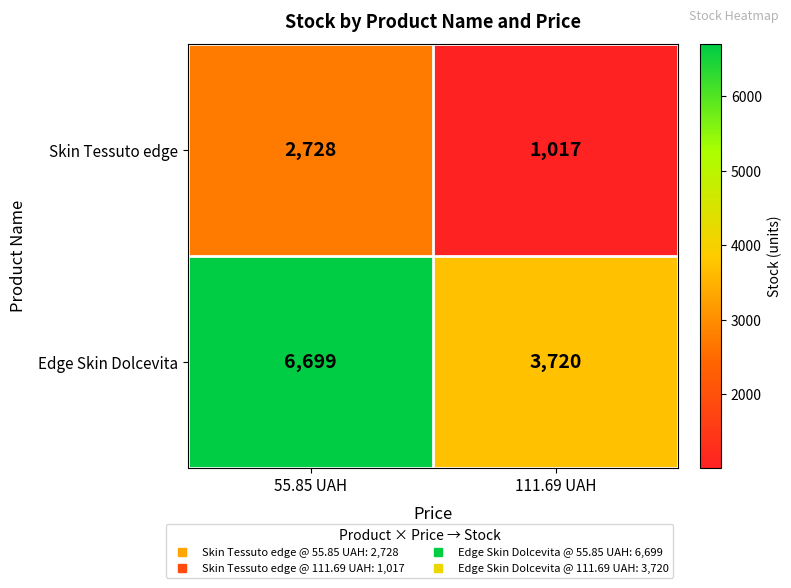

What is the difference between the Skin Tessuto edge values at 111.69 UAH and 55.85 UAH?

1711